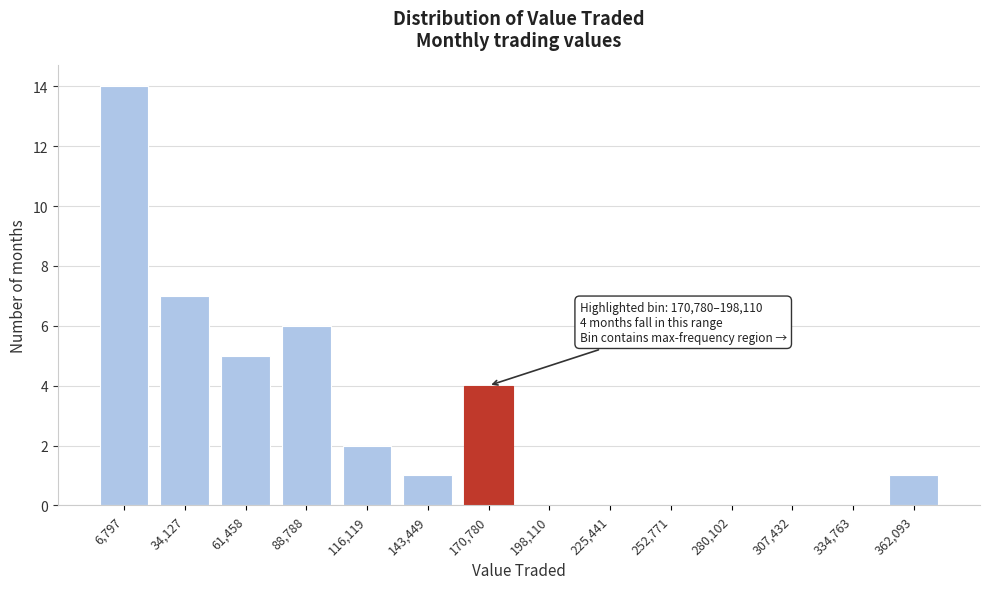

Reading right to left, transcribe all the data shown in this chart.

362,093=1	334,763=0	307,432=0	280,102=0	252,771=0	225,441=0	198,110=0	170,780=4	143,449=1	116,119=2	88,788=6	61,458=5	34,127=7	6,797=14